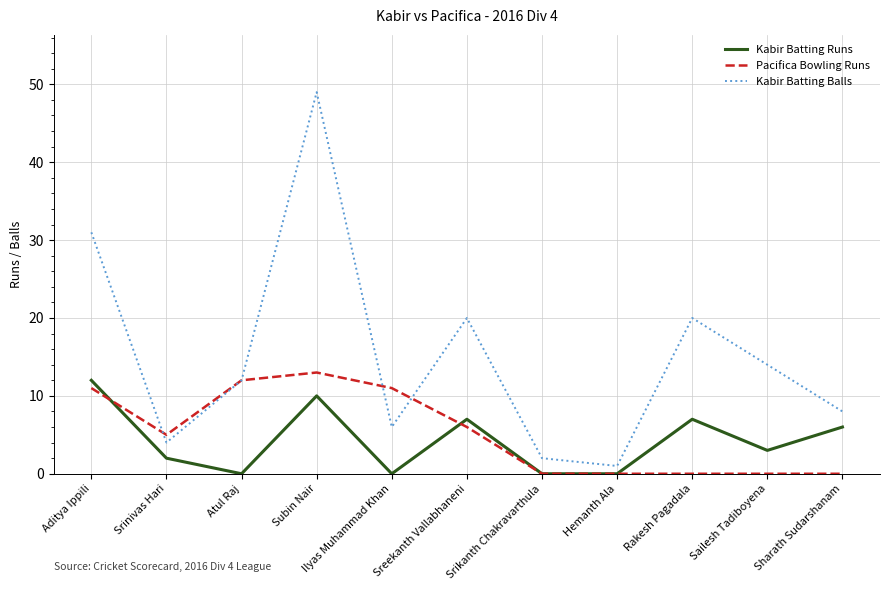

What is the difference between the maximum and minimum values in the Kabir Batting Runs series?

12